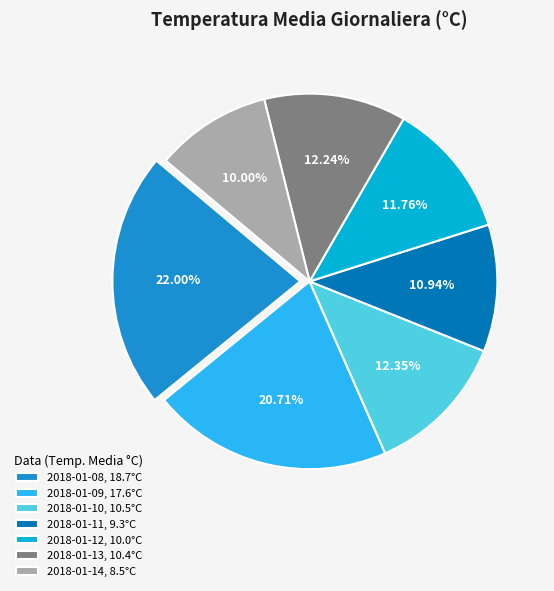

Which has a higher value, 2018-01-13 or 2018-01-09?

2018-01-09